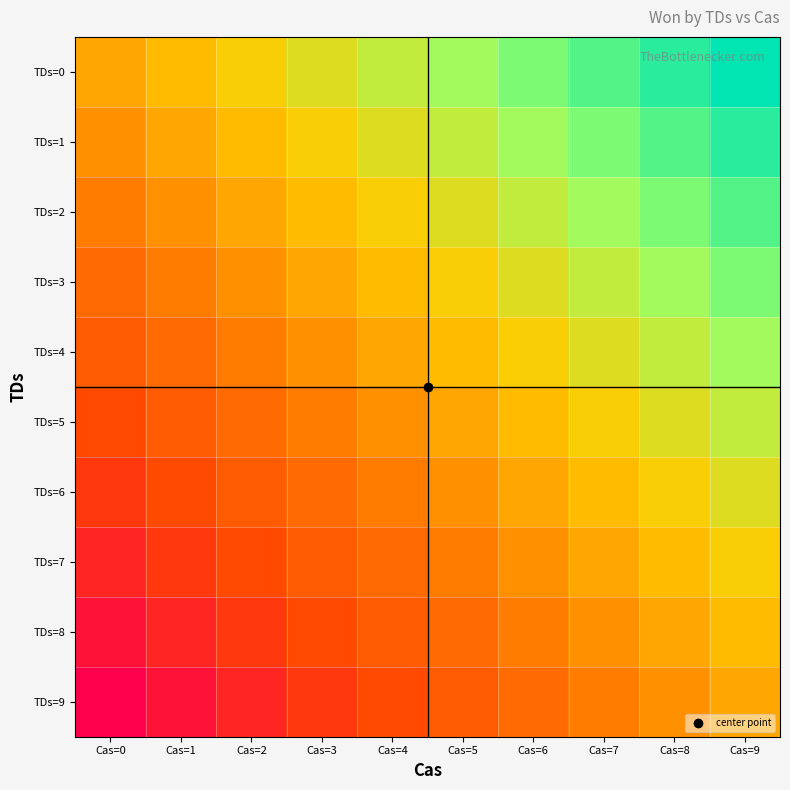

Between Cas=0 and Cas=4, which is larger?

Cas=4